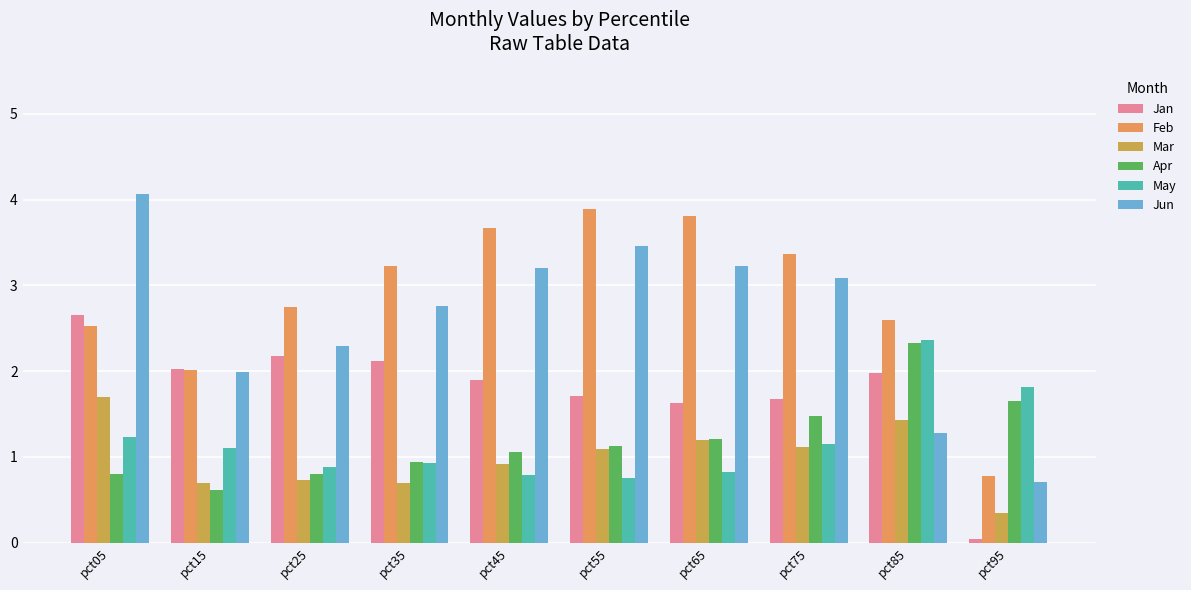

True or false: Feb has a value of 0.8 at pct95.

True